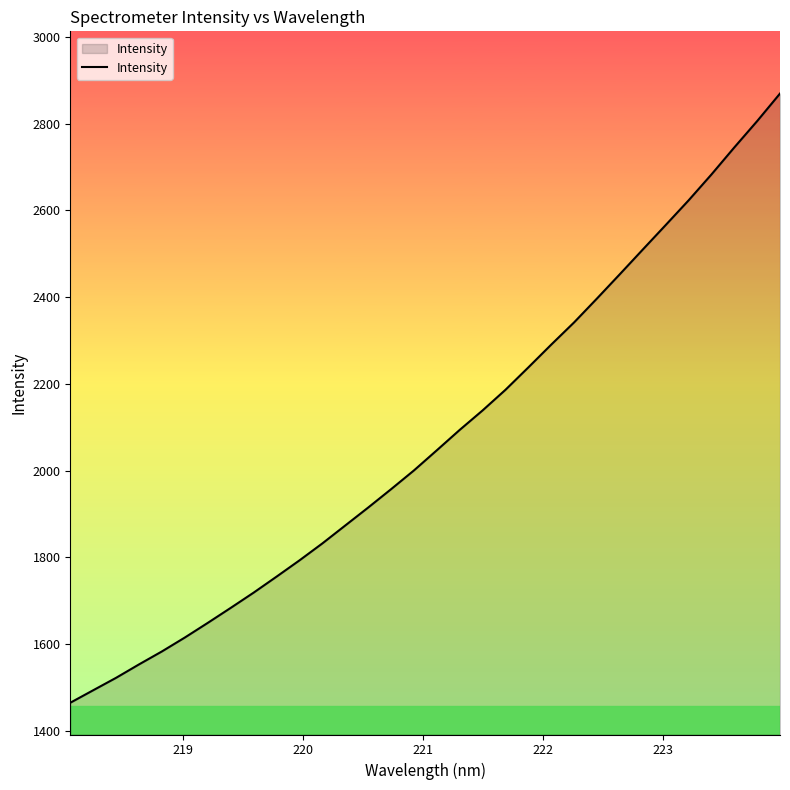

What is the greatest value displayed?

2869.5